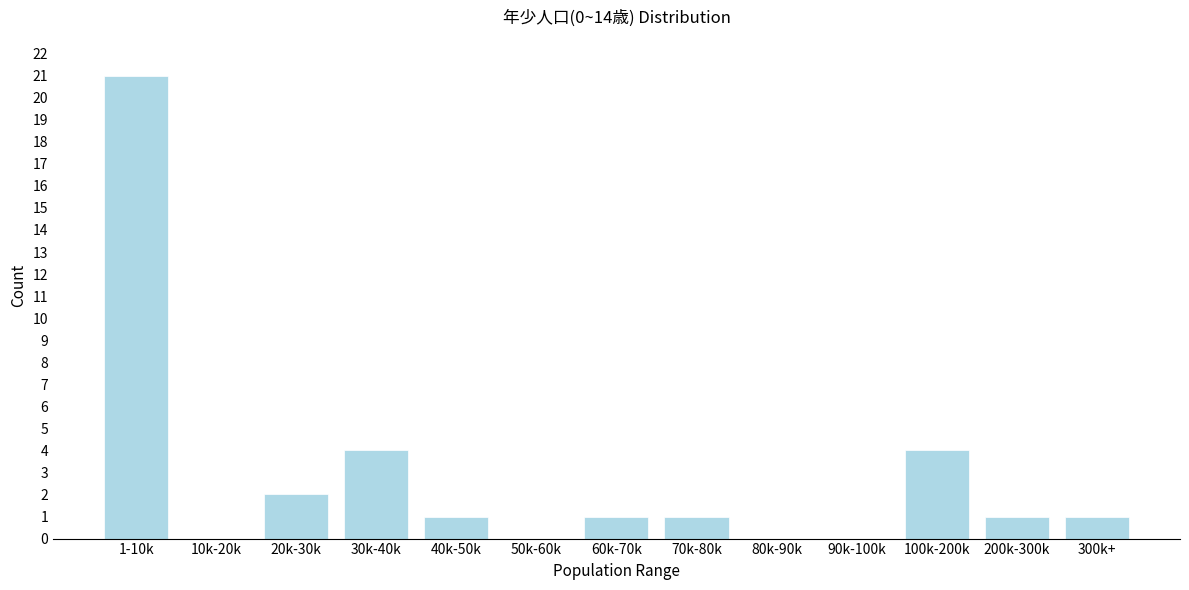

Reading right to left, extract all data points from this chart.

300k+=1	200k-300k=1	100k-200k=4	90k-100k=0	80k-90k=0	70k-80k=1	60k-70k=1	50k-60k=0	40k-50k=1	30k-40k=4	20k-30k=2	10k-20k=0	1-10k=21